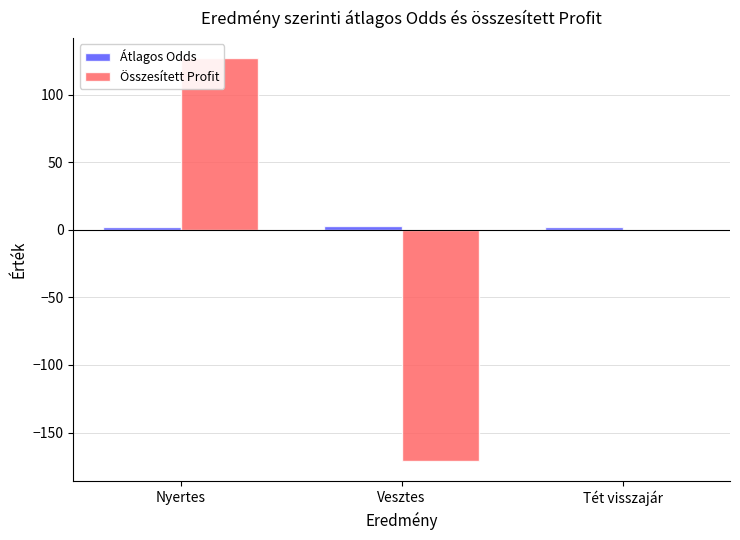

Which category has the highest value across all series?

Nyertes